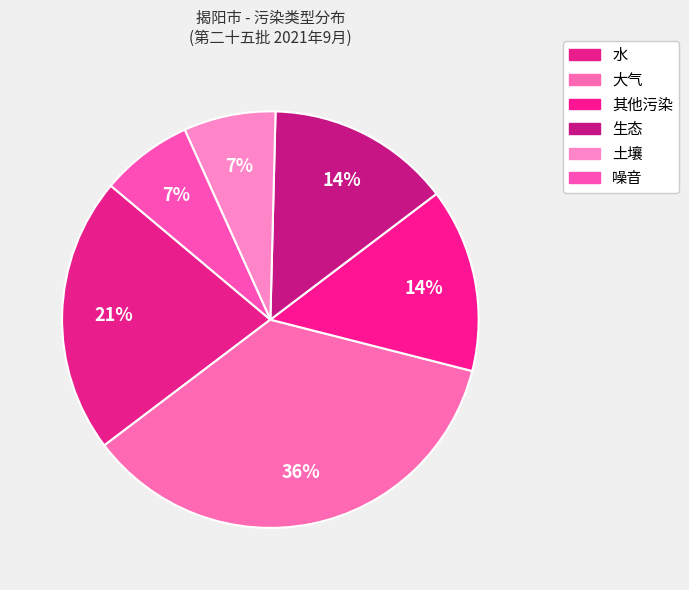

What percentage is NOT represented by 生态?

85.7%